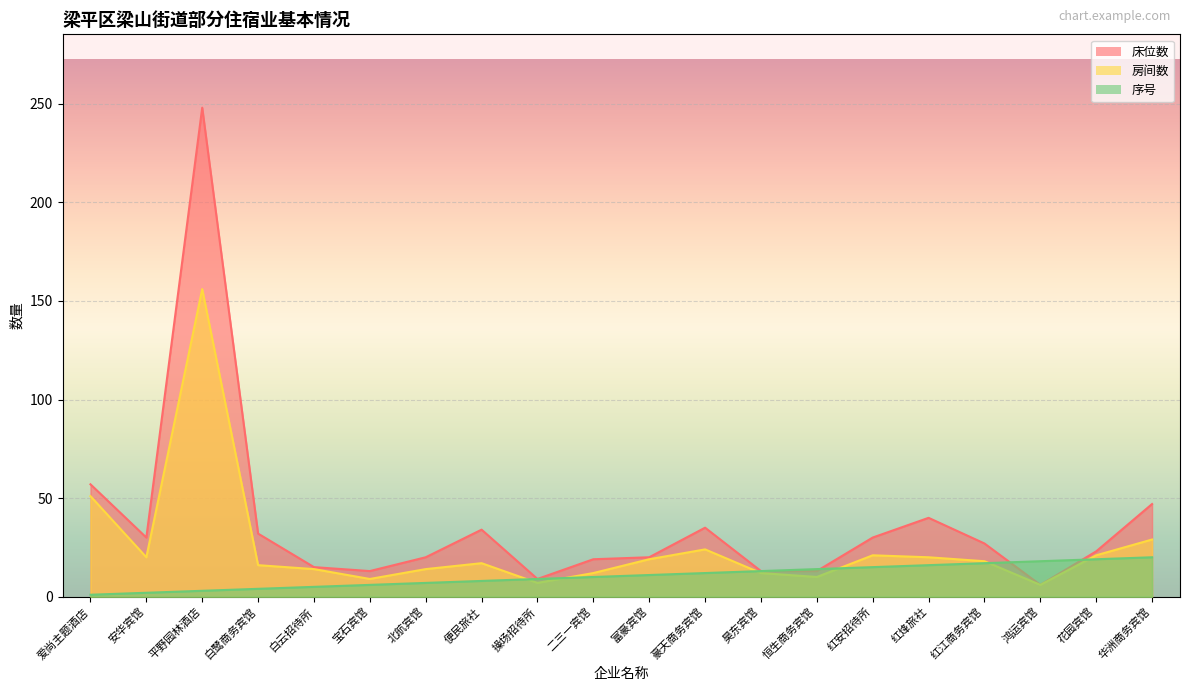

Is it true that 房间数 equals 8 at 二三一宾馆?

False